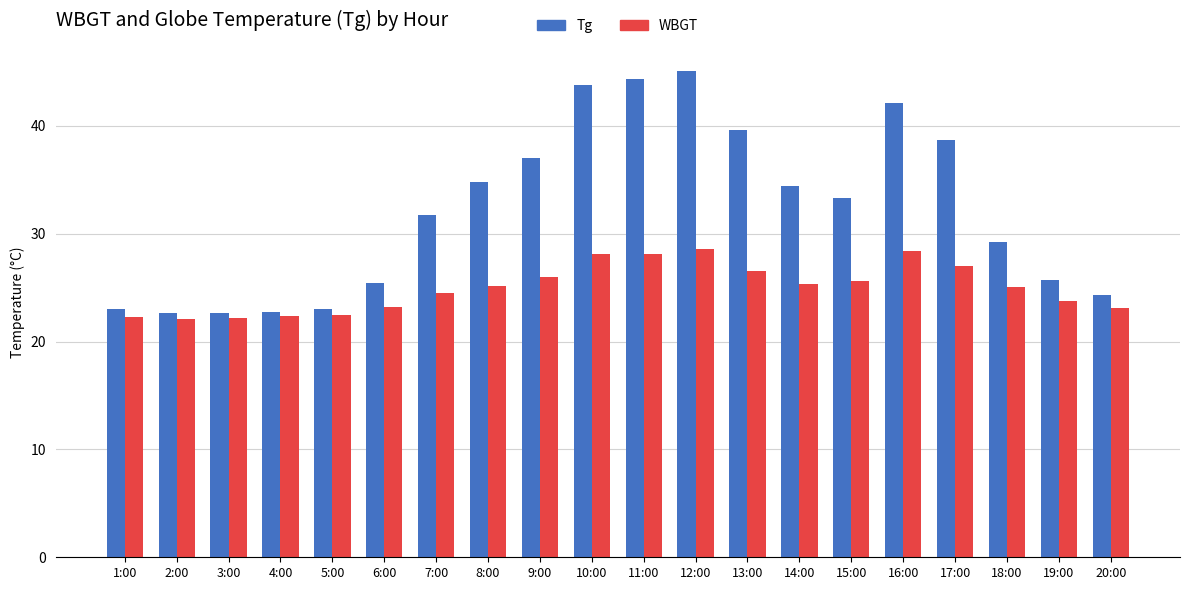

What is the label of the 18th bar from the right?

3:00